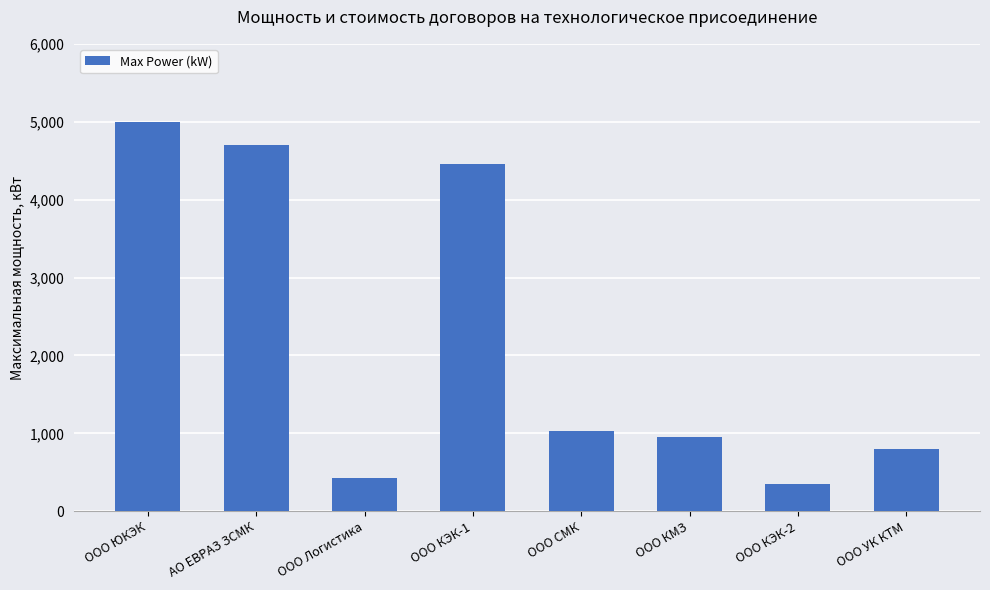

What is the average value?

2215